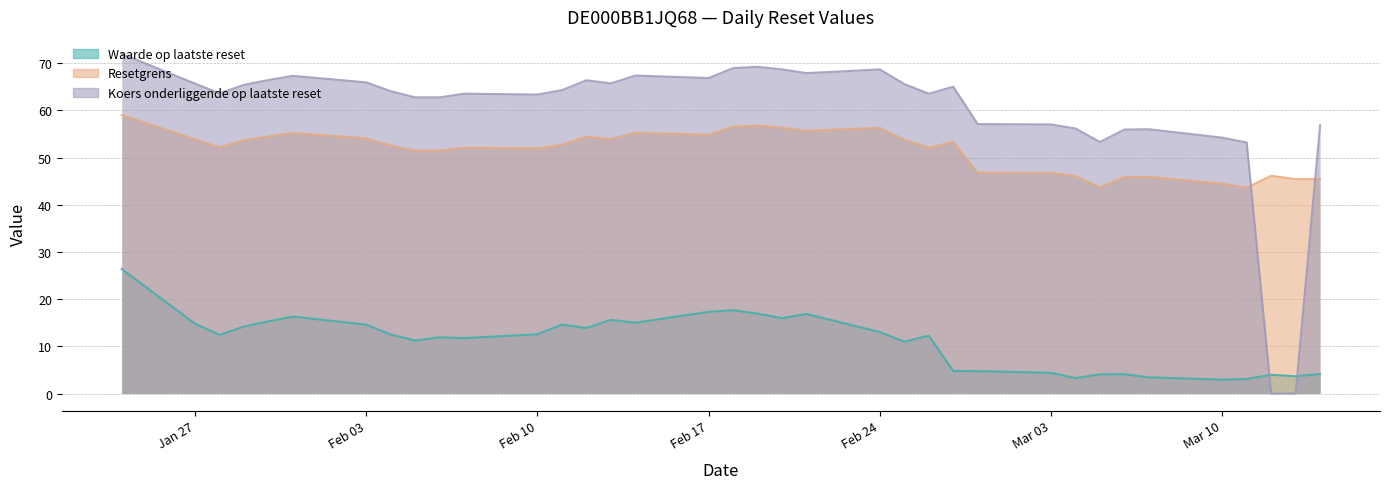

What is the total value across all series at 2025-02-27?

123.2